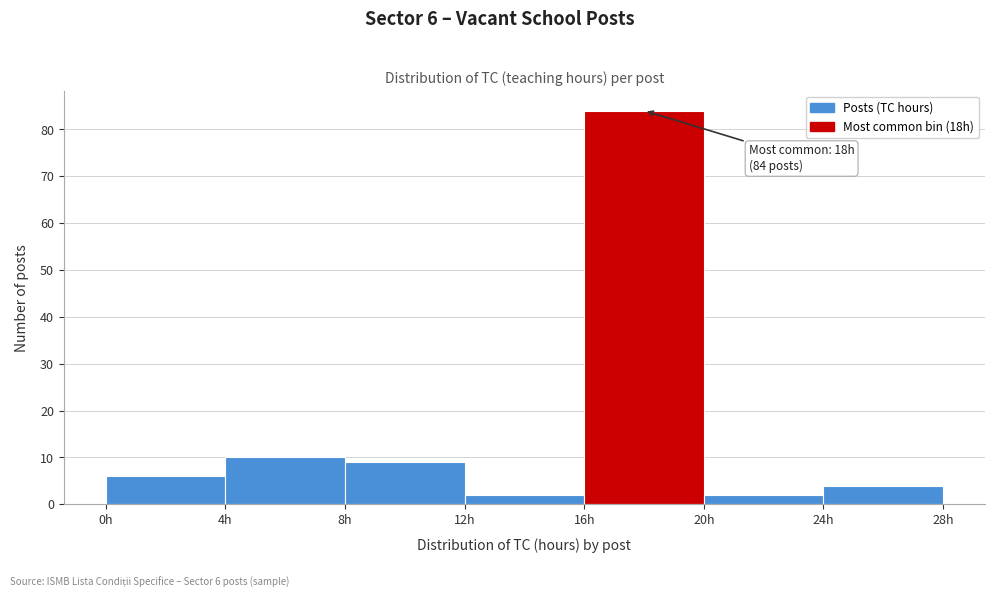

Over which range of the x-axis is the bar tallest?

16 to 20